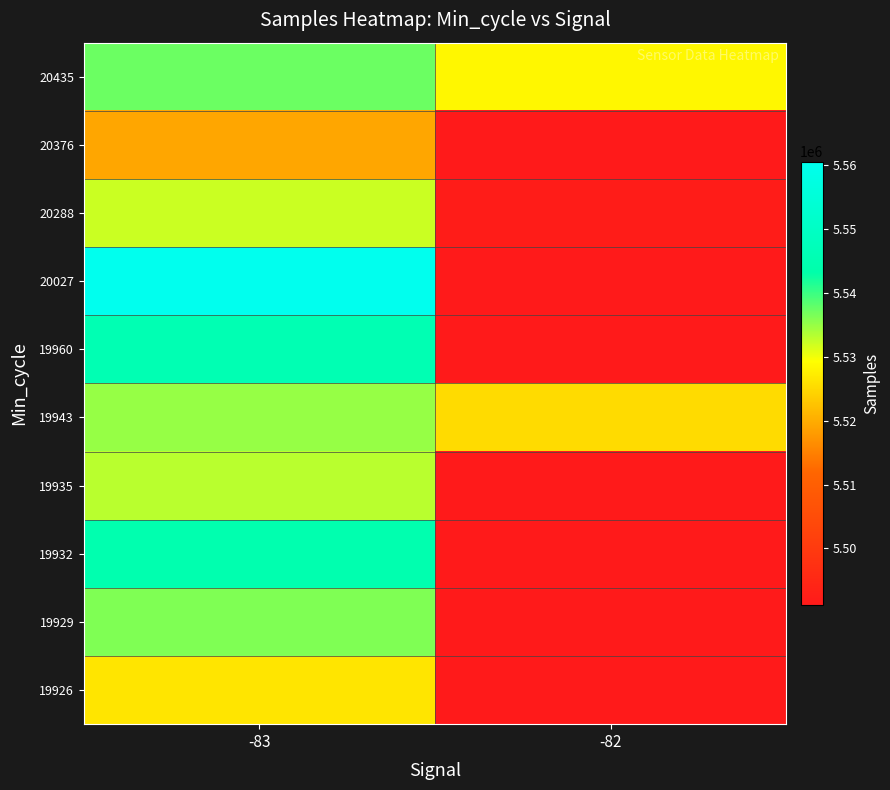

At how many categories does at least one series exceed 5516210?

2